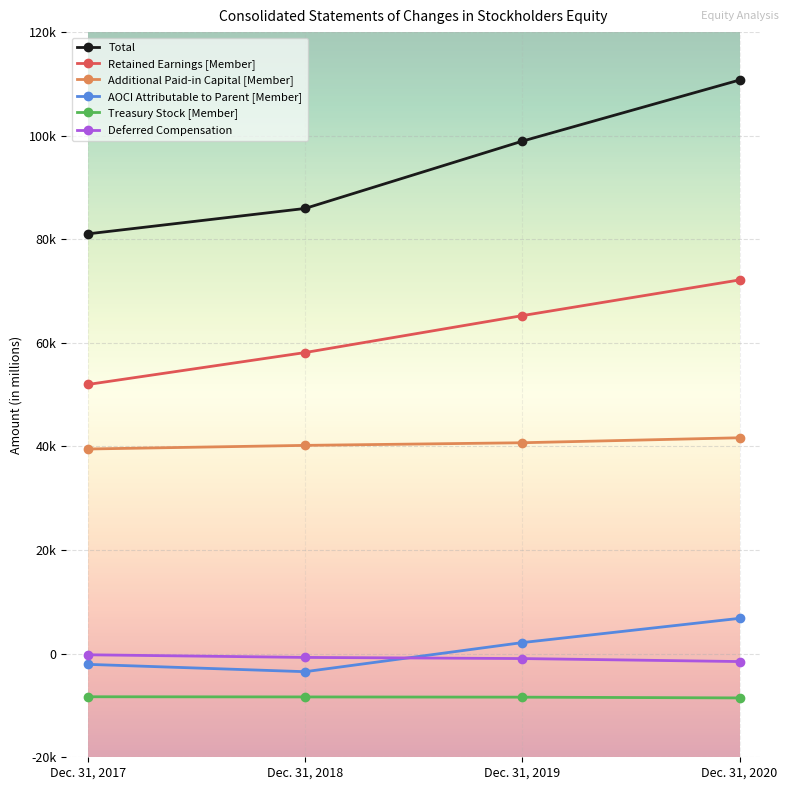

Is this an area chart (filled region under the line)?

No